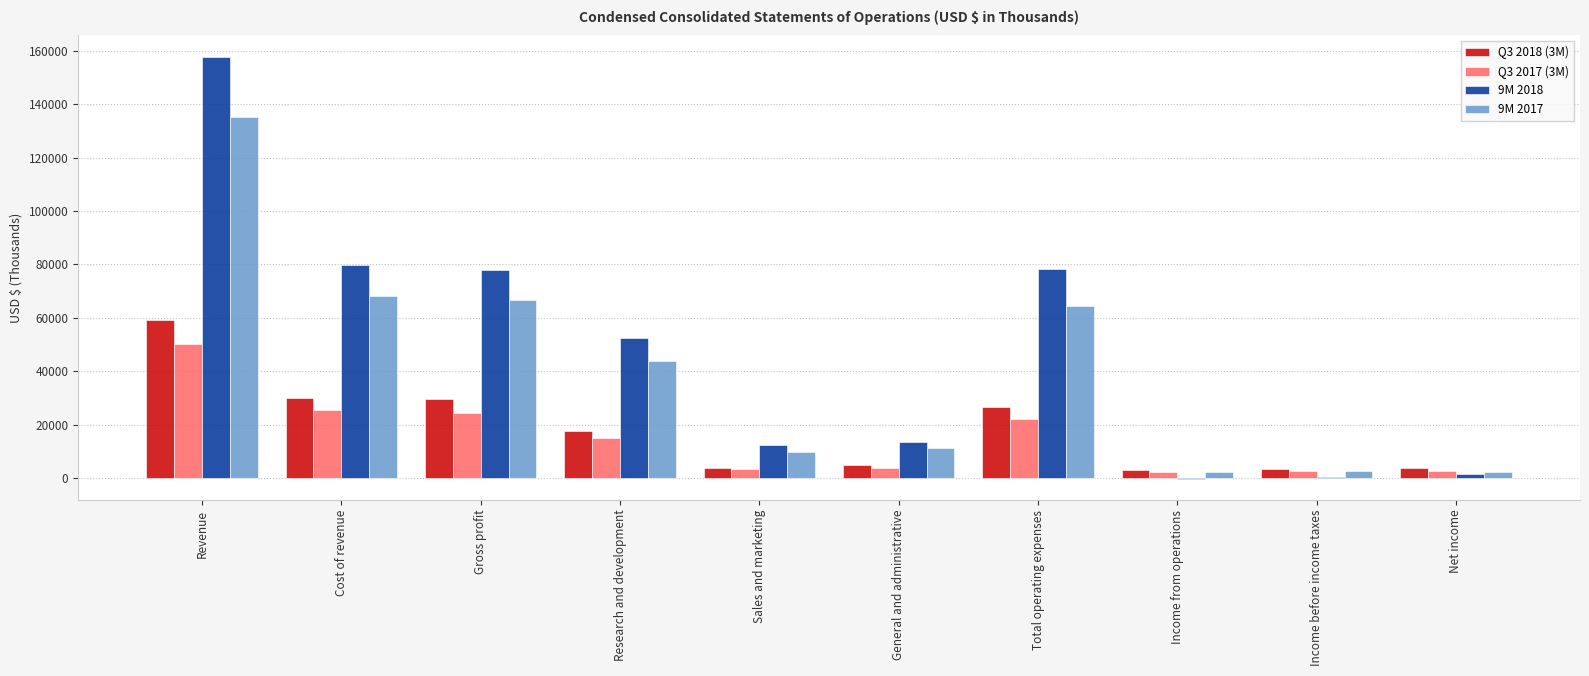

What is the spread (max minus min) of values at Sales and marketing?

8944